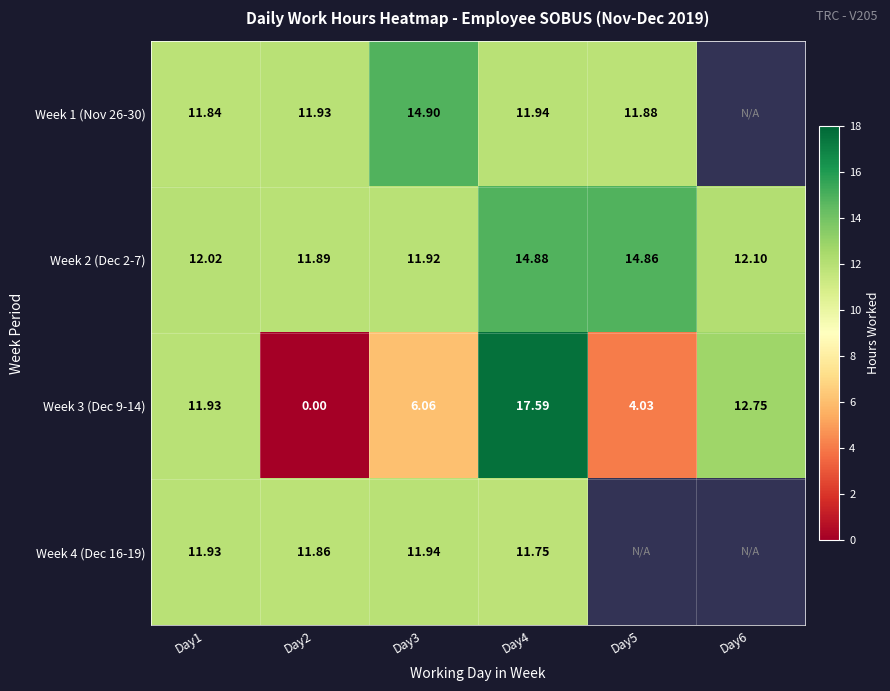

Is the value of Week 2 (Dec 2-7) at Day3 greater than the value of Week 3 (Dec 9-14) at Day4?

No